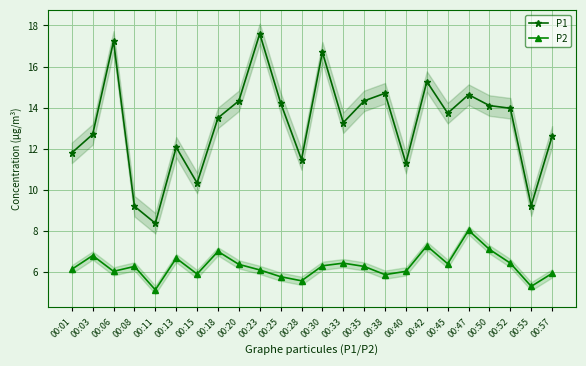

Is it true that P1 equals 8.4 at 00:11?

True